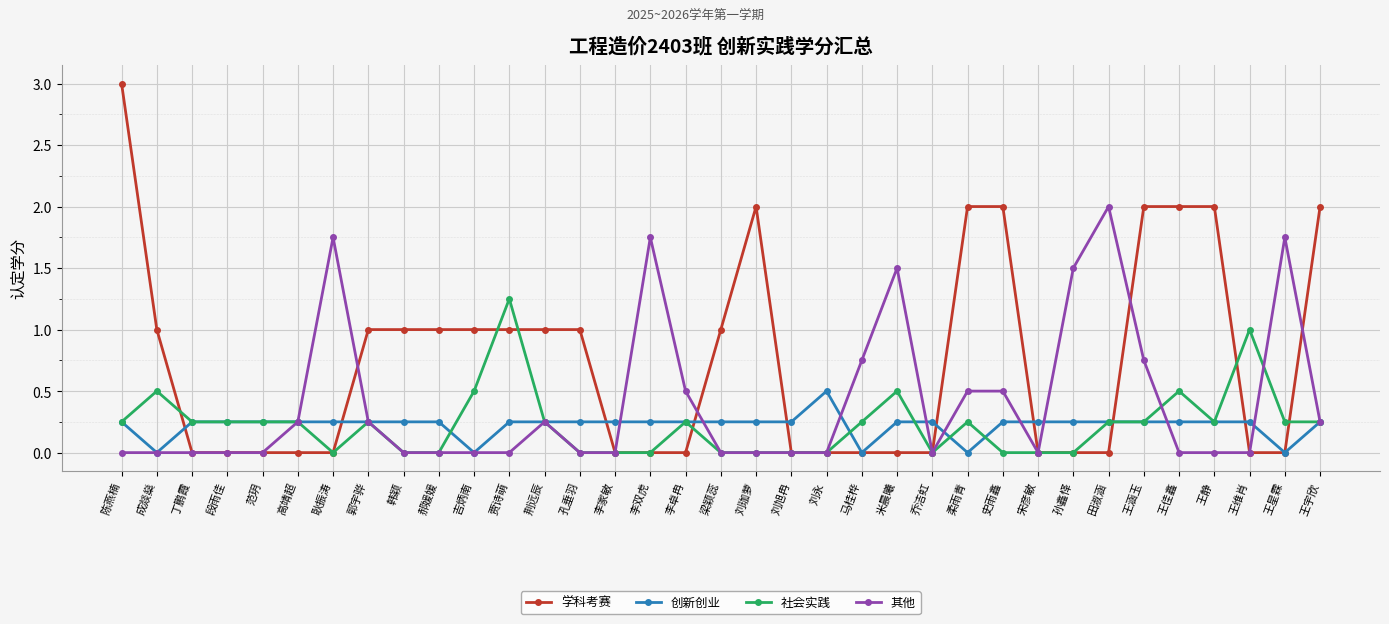

True or false: 社会实践 has more than 2 interior local peaks.

True